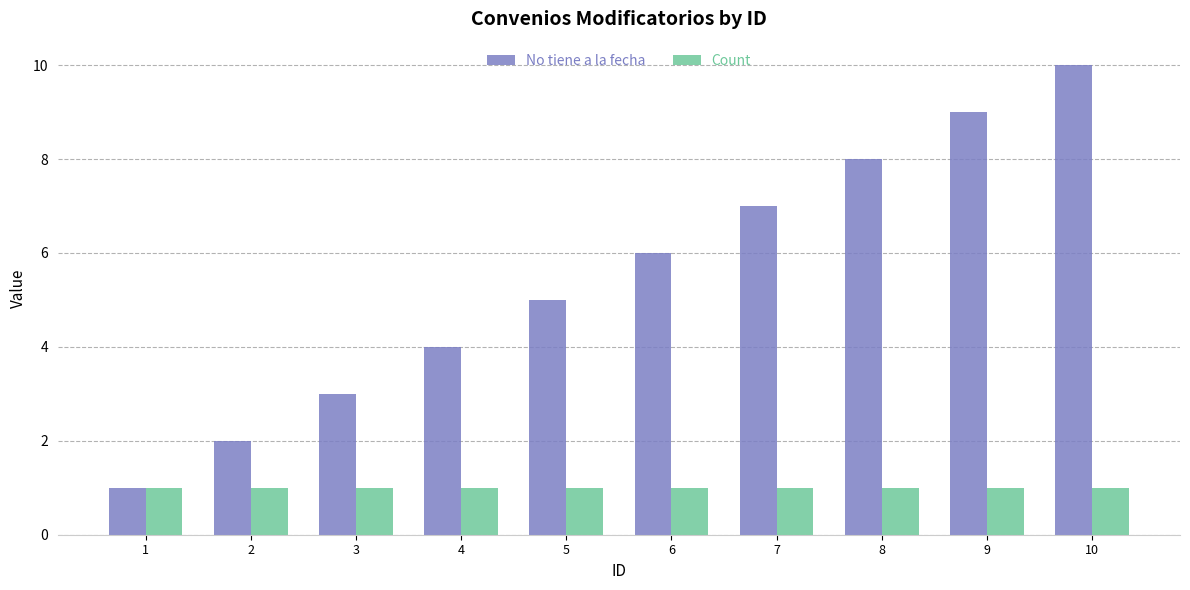

Reading left to right, extract all data points from this chart.

No tiene a la fecha: 1=1	2=2	3=3	4=4	5=5	6=6	7=7	8=8	9=9	10=10
Count: 1=1	2=1	3=1	4=1	5=1	6=1	7=1	8=1	9=1	10=1